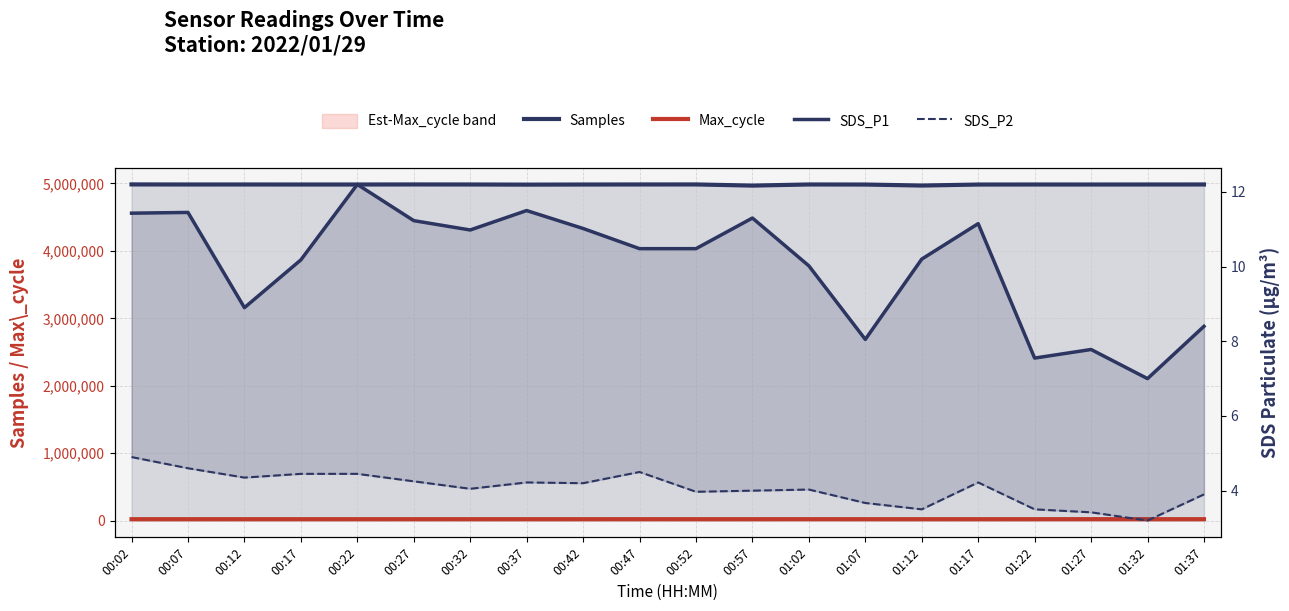

At which label does Samples reach its minimum?

00:57